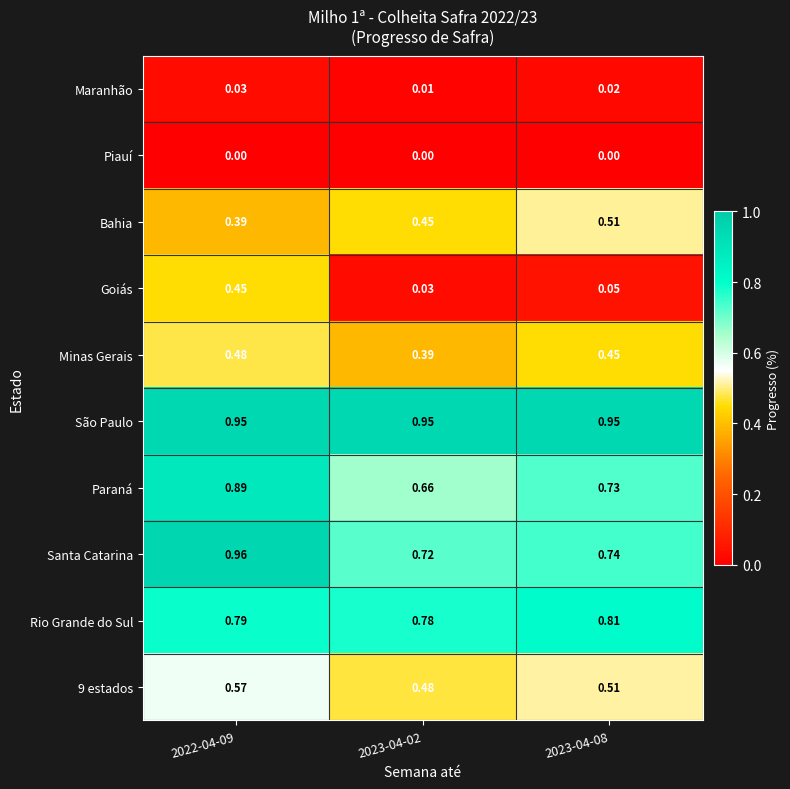

Which series has the largest range (max minus min)?

Goiás